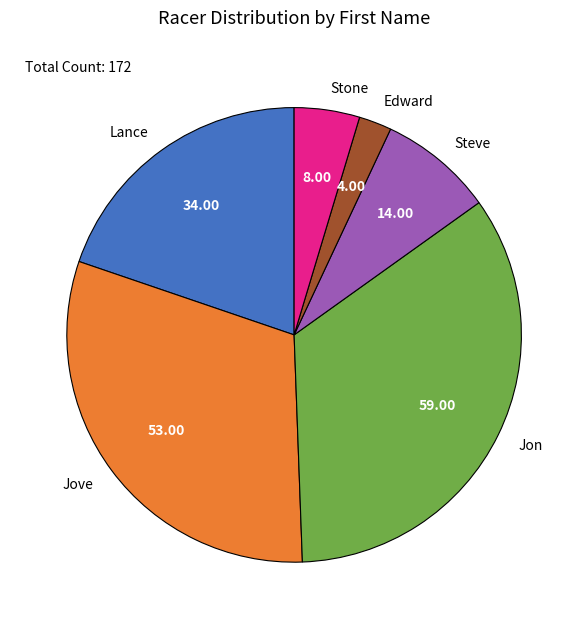

Do Stone and Lance together represent more than half of the pie?

No